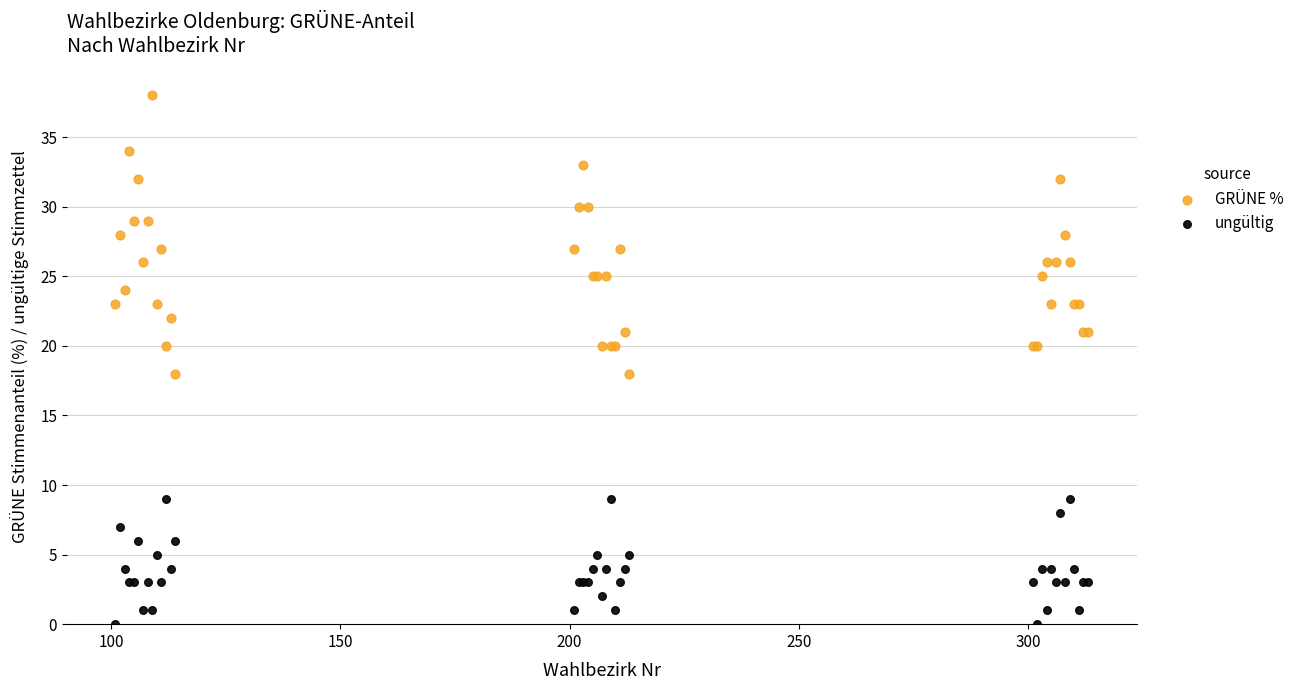

Which series has the largest Y range (max minus min)?

GRÜNE %